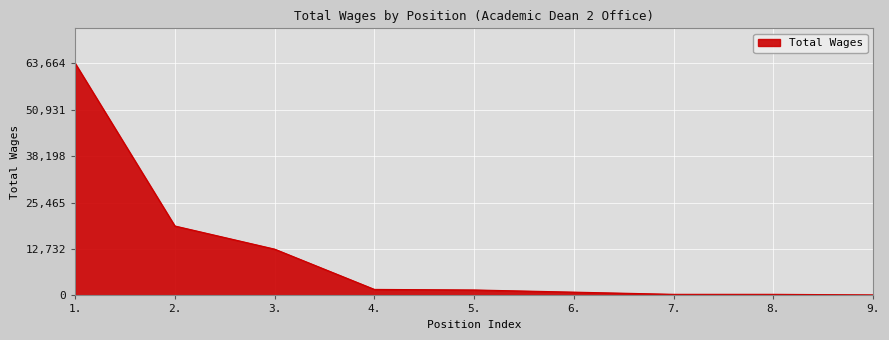

The value at 1. is 63664. True or false?

True